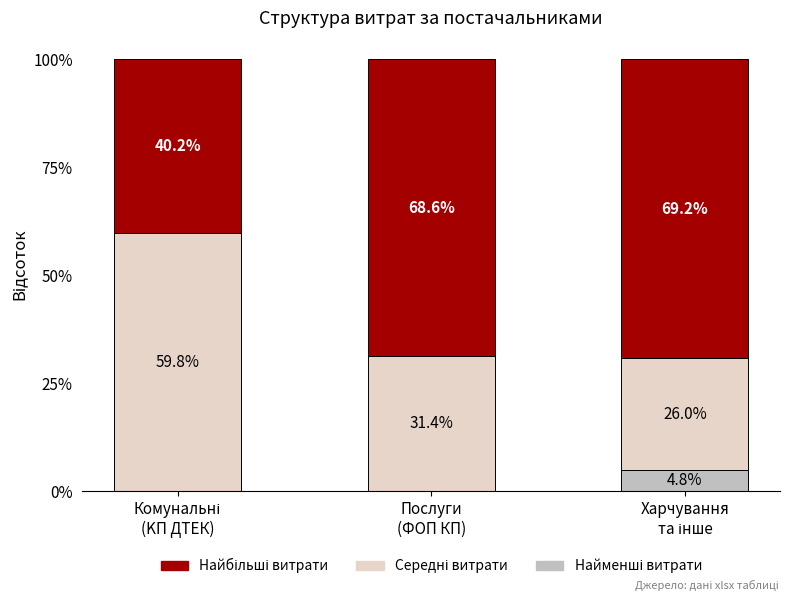

What is the difference between the Найменші витрати values at Харчування
та інше and Послуги
(ФОП КП)?

4.8